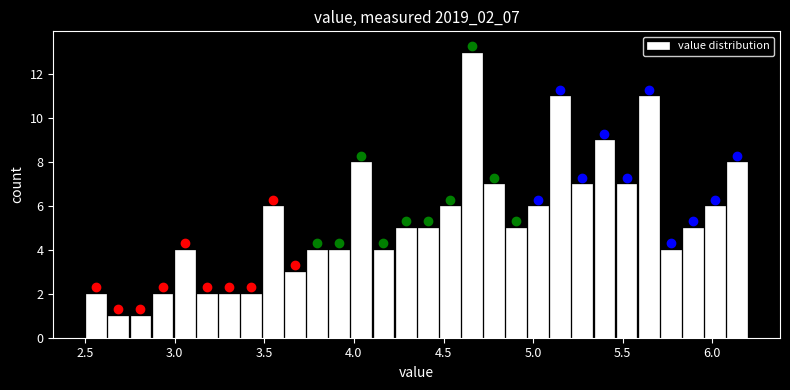

Around what value on the x-axis is the tallest bar? Give the approximate position of its centre, as read against the axis.

4.65